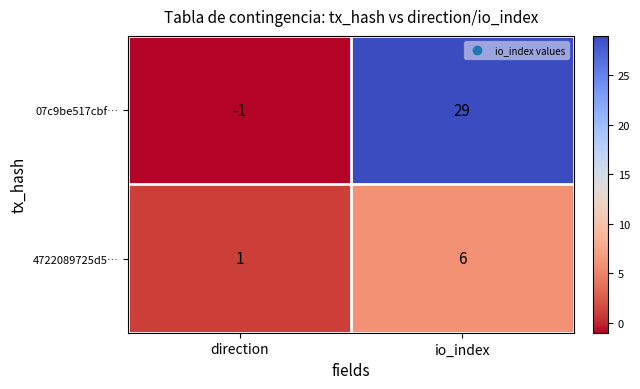

Where is 07c9be517cbf… nearest to the value 14?

direction